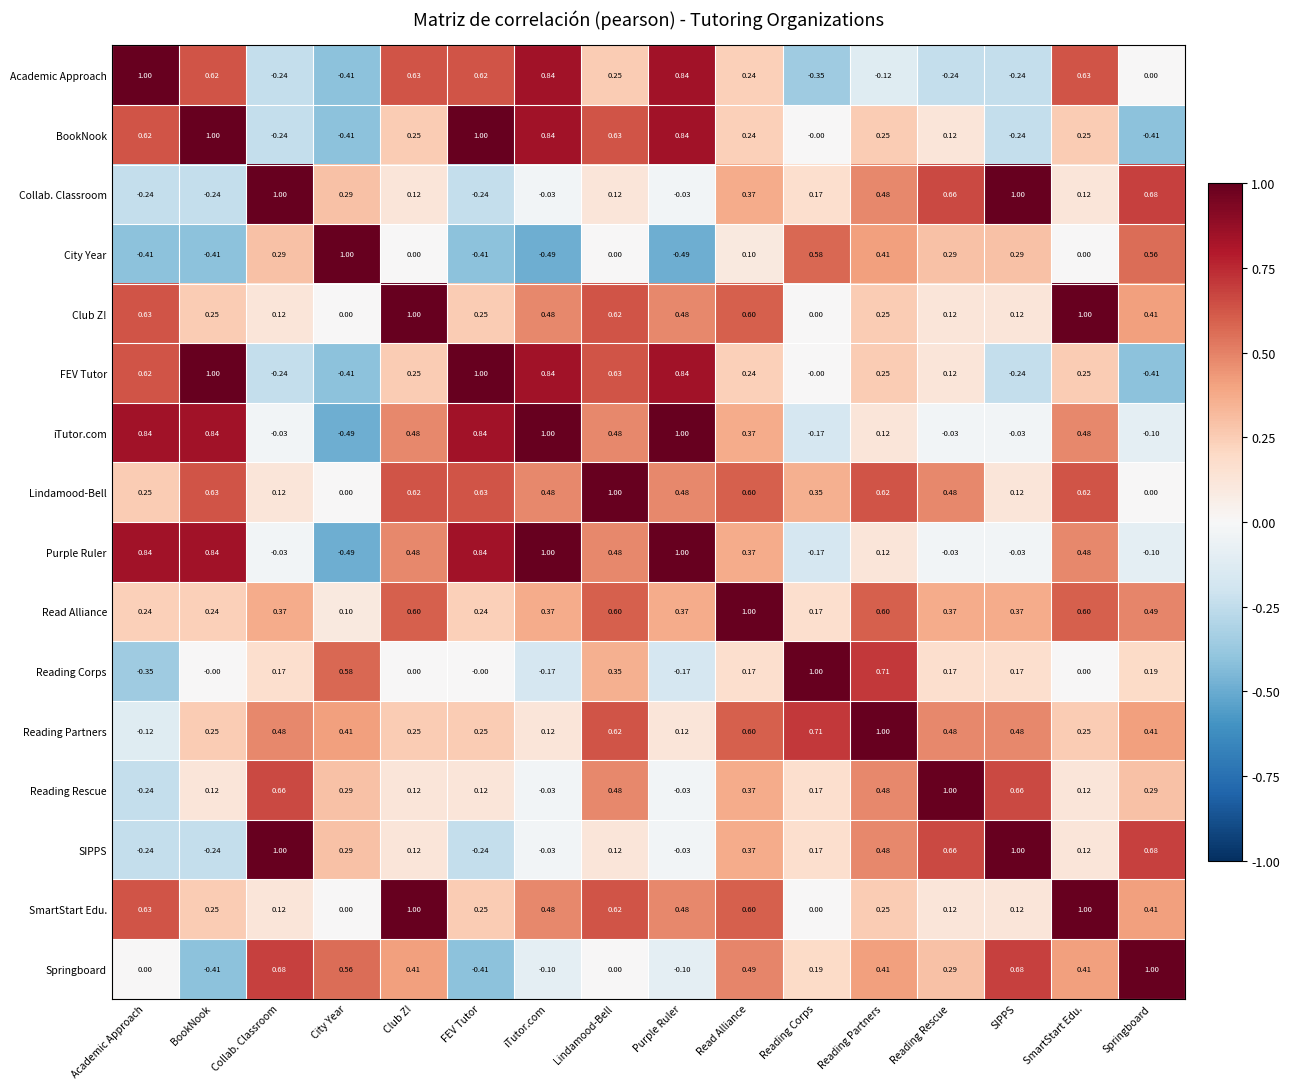

Which series has the largest total across all categories?

Lindamood-Bell